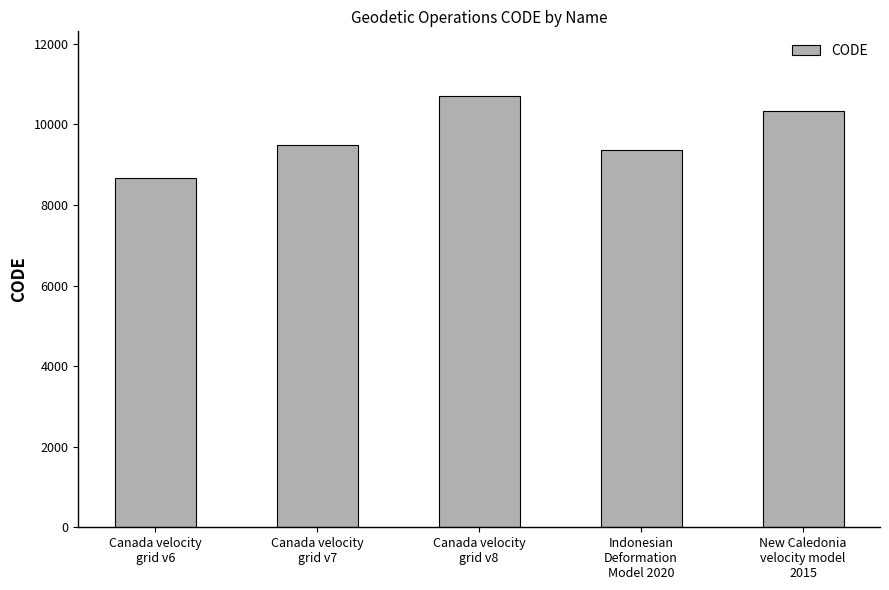

What is the minimum value shown in the chart?

8676